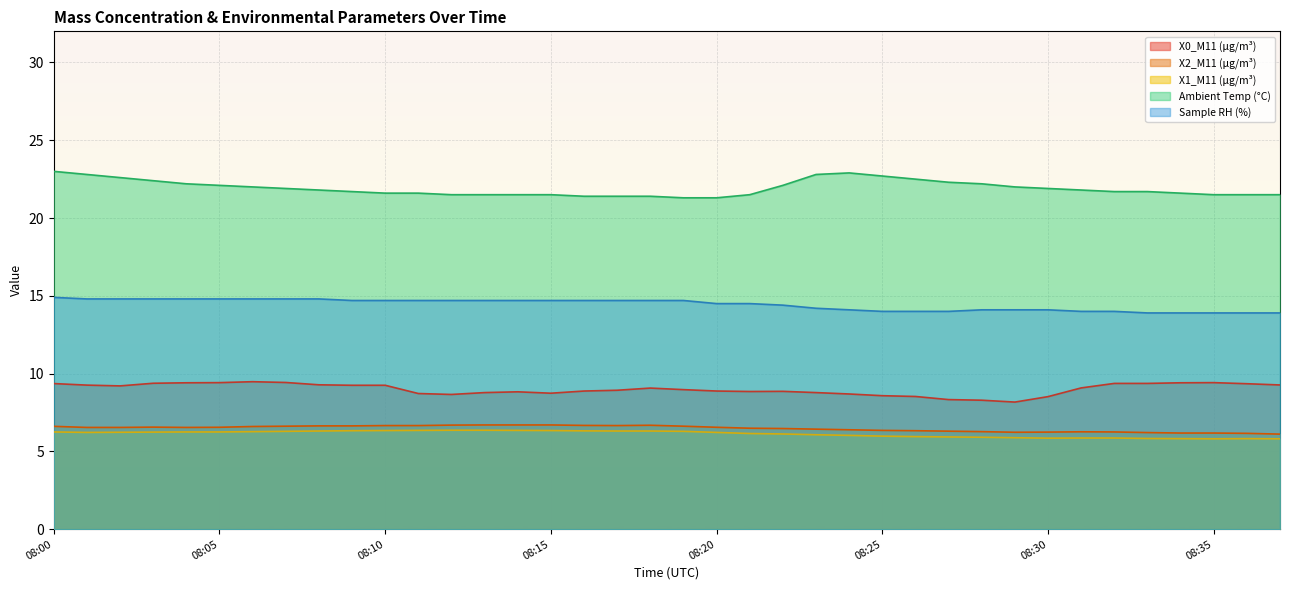

True or false: X1_M11 (μg/m³) and Sample RH (%) cross at least once.

False